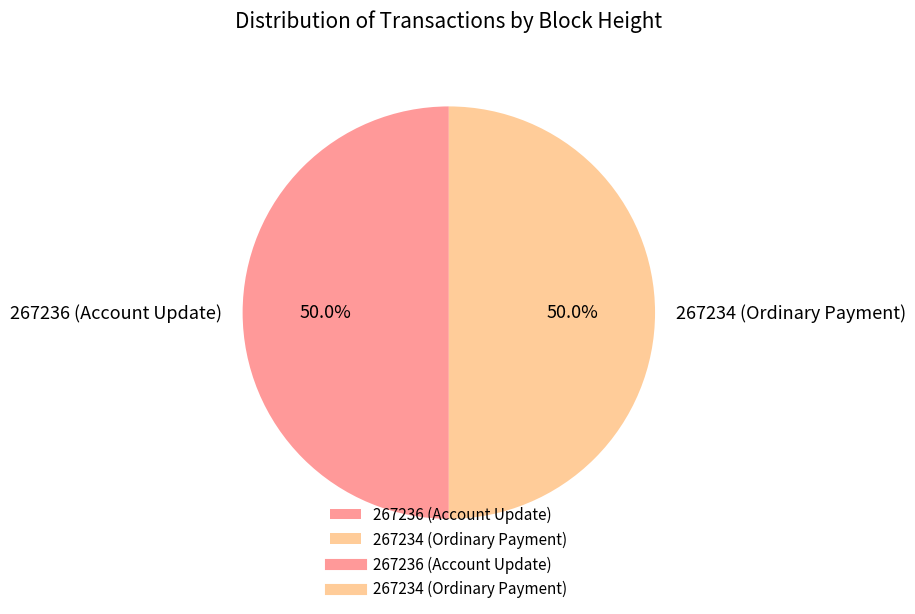

Approximately how many times larger is the value at 267236 (Account Update) compared to 267234 (Ordinary Payment)?

1.0